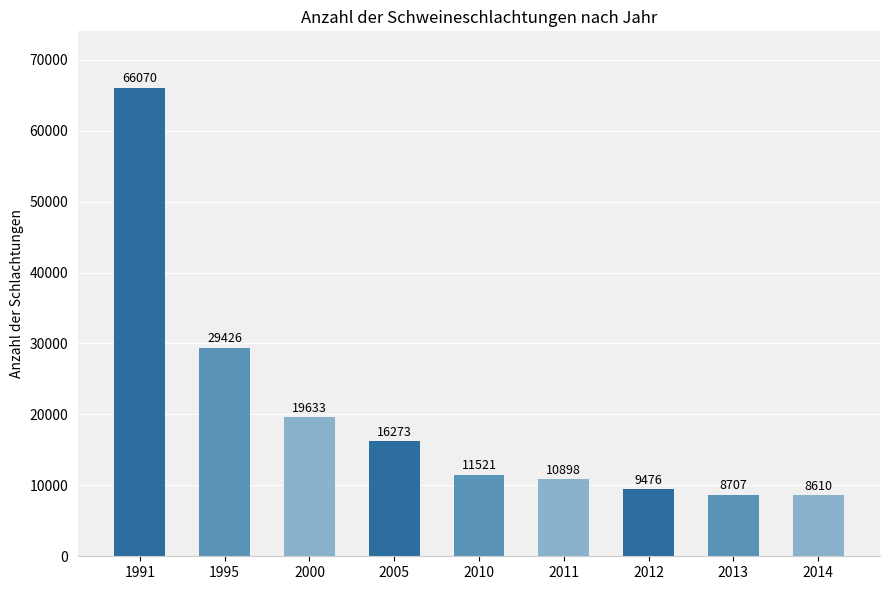

How many bars are there in total?

9